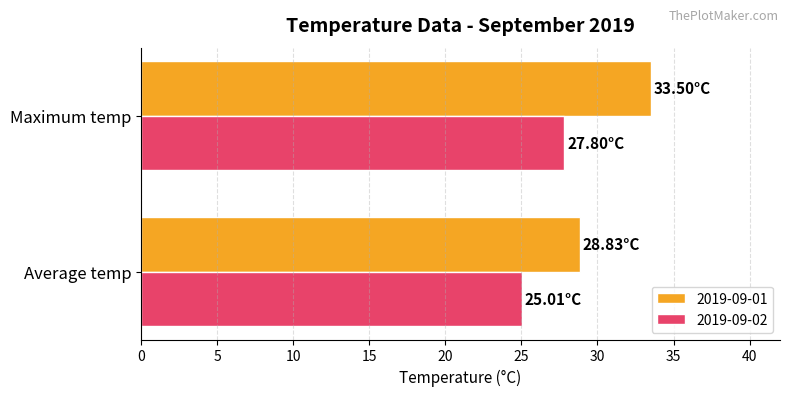

How many data points does each series have?

2